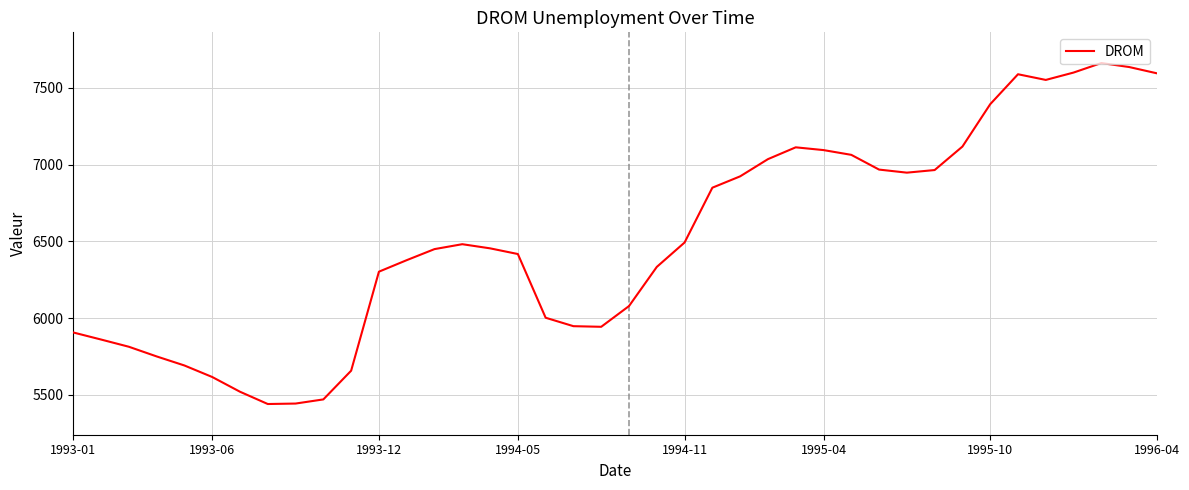

Is this an area chart (filled region under the line)?

No